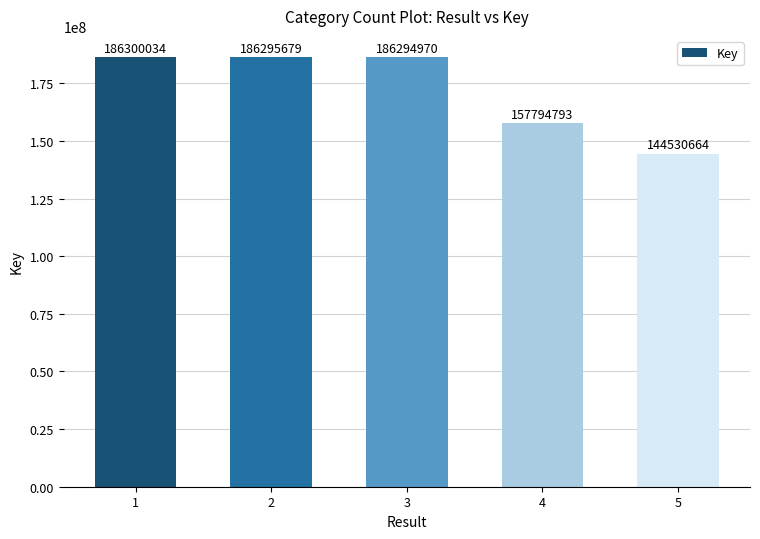

The chart shows a value of 144530664 at 5. True or false?

True